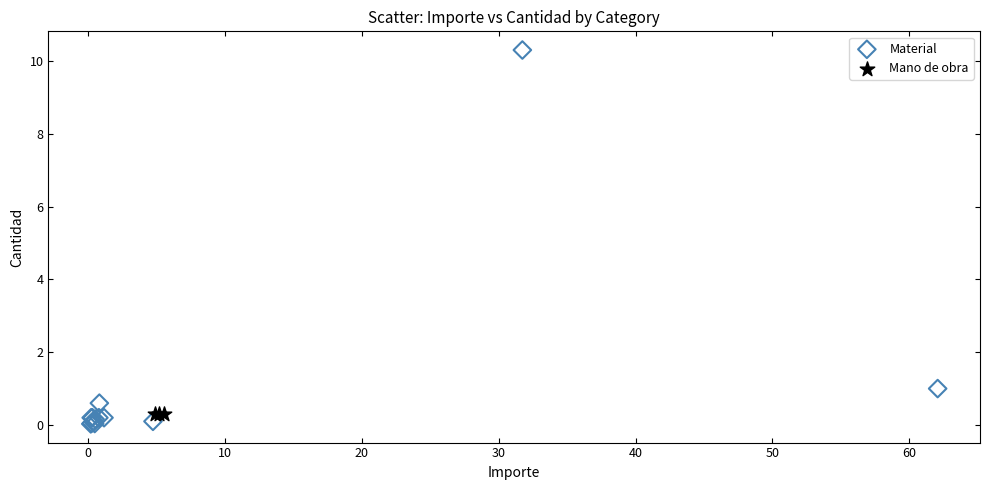

Which series contains the highest Y value?

Material